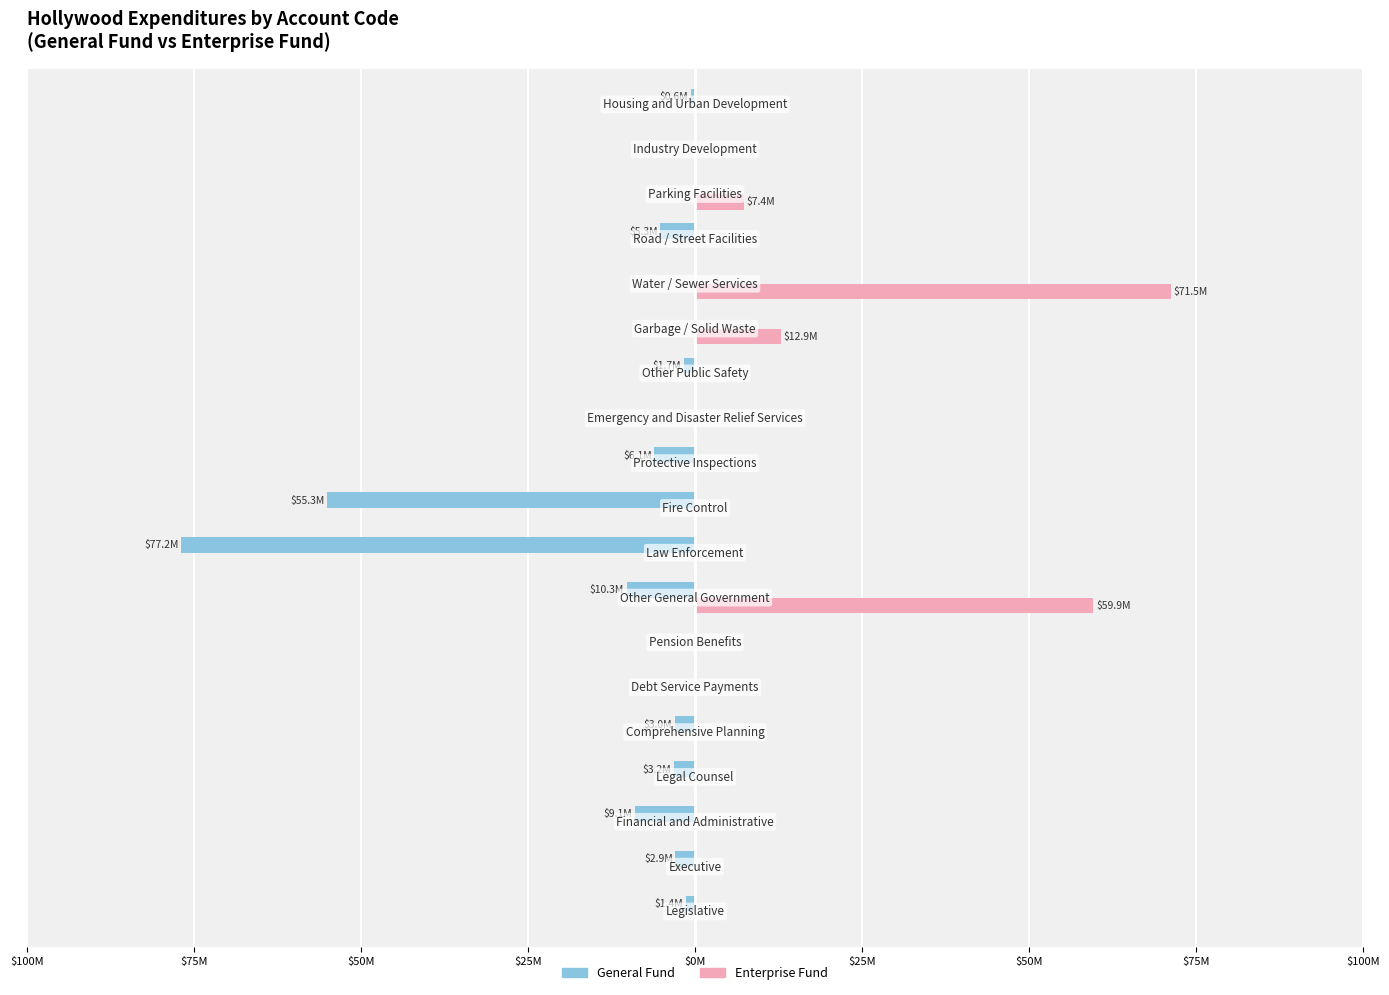

Reading left to right, what are all the values shown in this chart?

General Fund: -1427518	-2930902	-9071293	-3200990	-3020850	0	0	-10265434	-77241008	-55309439	-6112216	0	-1678882	0	0	-5258245	0	0	-616424
Enterprise Fund: 0	0	0	0	0	0	0	59877871	0	0	0	0	0	12906957	71494947	0	7388871	0	0